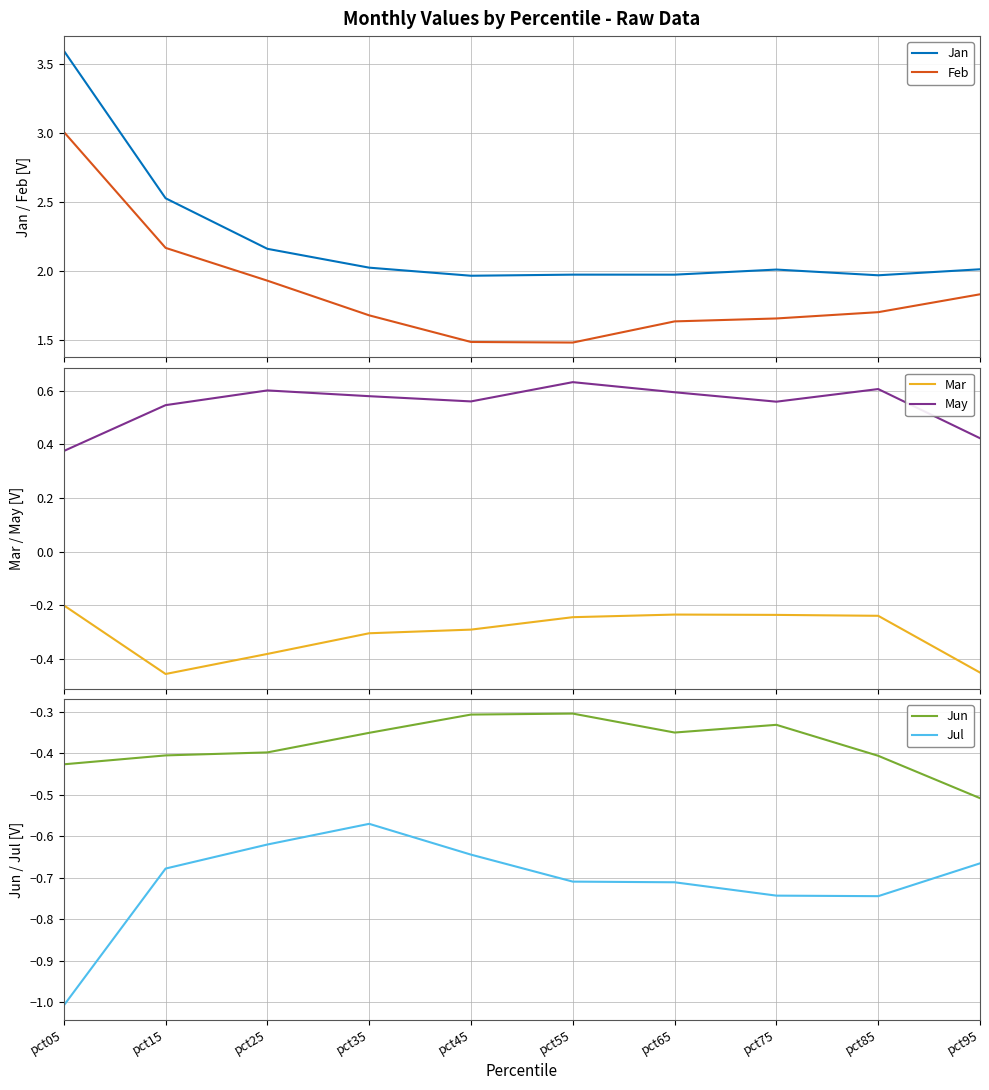

How many interior local valleys does the May series have?

2